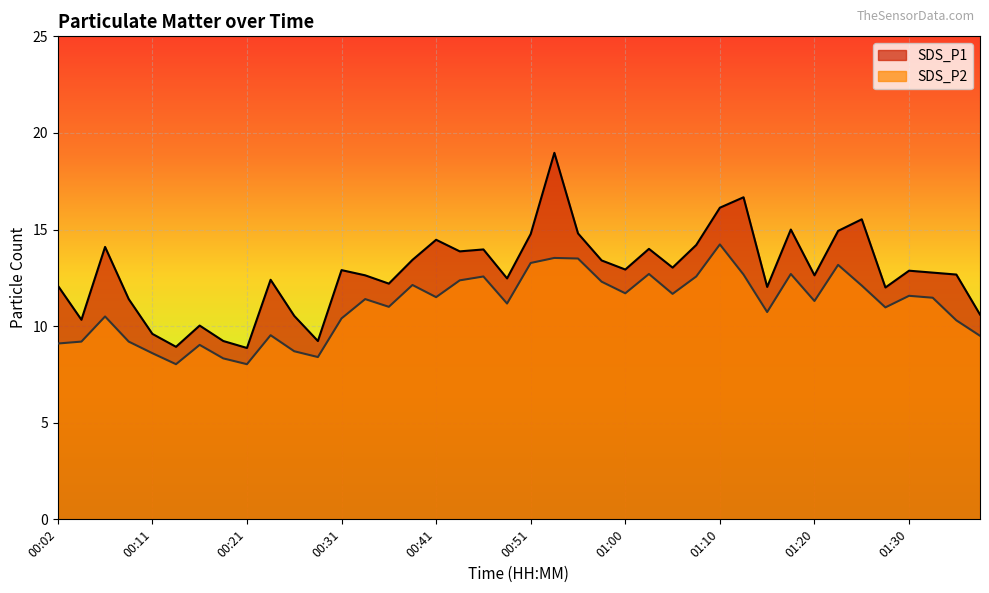

At which label is SDS_P2 closest to 11?

00:36